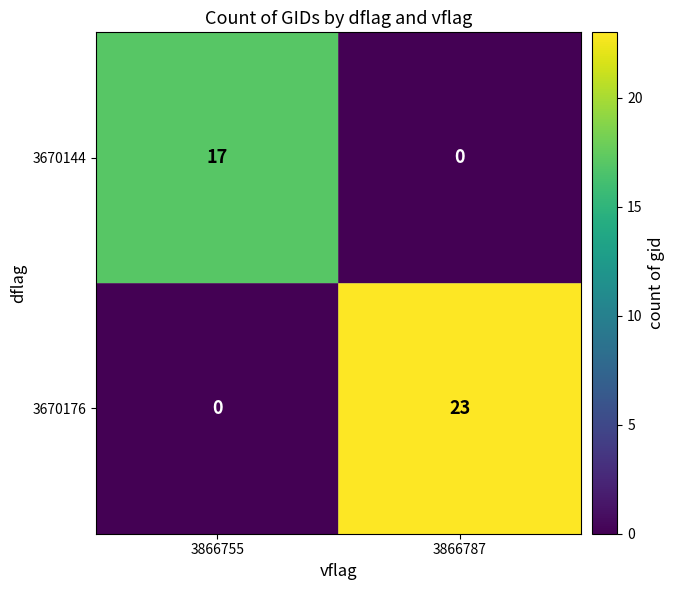

Reading left to right, list all the values displayed in this chart.

3670144: 17	0
3670176: 0	23